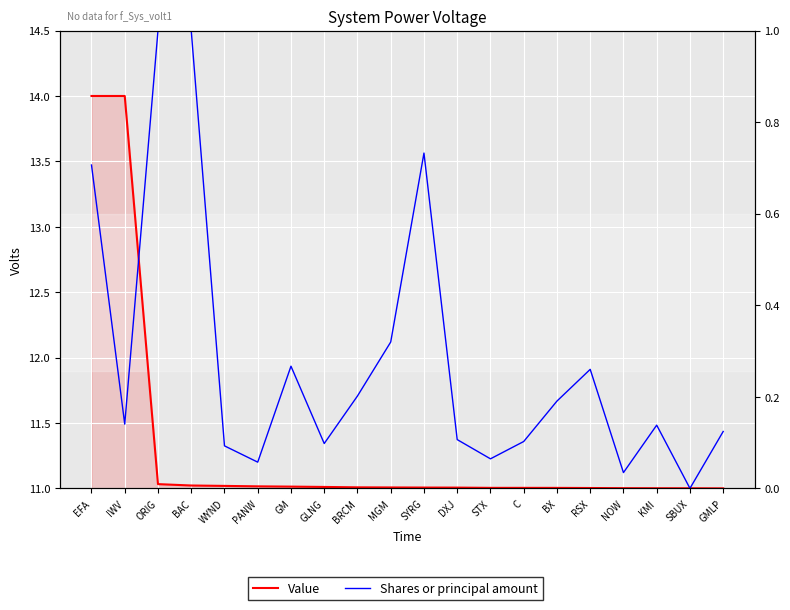

The value of Shares or principal amount at SBUX is 0.5. True or false?

False